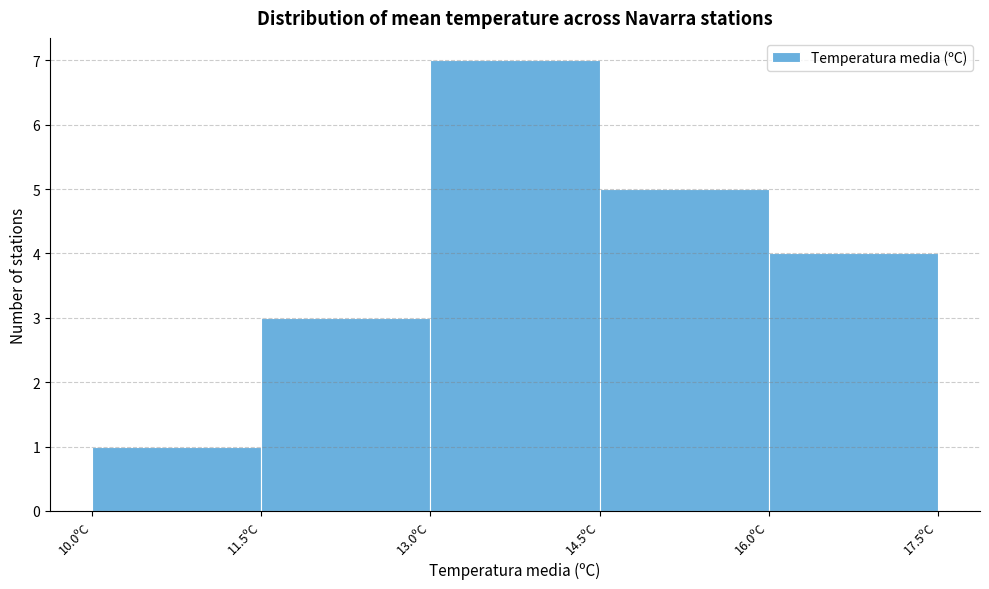

Reading left to right, list every bar in this chart as the range it spans on the x-axis followed by its height. Neither the bar edges nor the heights are printed on the chart, so give them approximately, as read against the axes.

10.0 to 11.5: 1
11.5 to 13.0: 3
13.0 to 14.5: 7
14.5 to 16.0: 5
16.0 to 17.5: 4